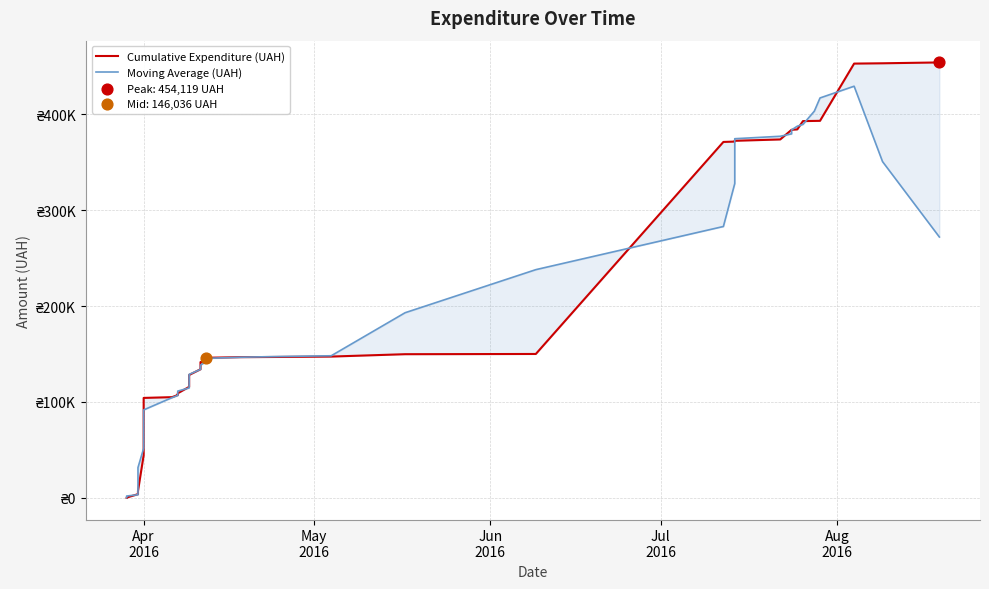

At how many categories does at least one series exceed 418012?

3